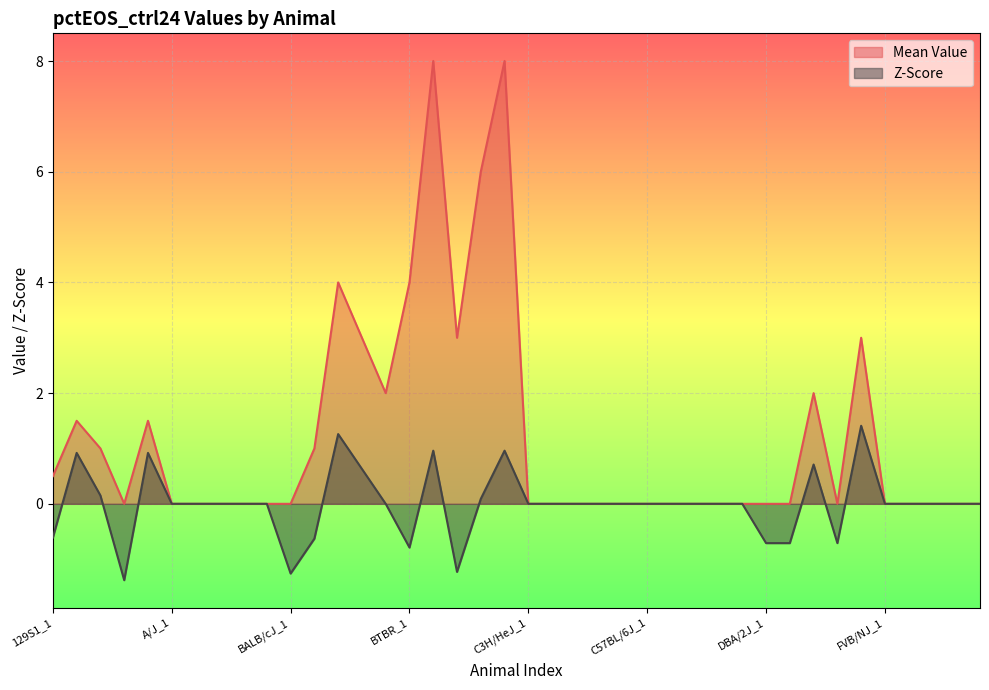

Is the value of Z-Score at C3H/HeJ_2 greater than the value of Mean Value at BALB/cJ_5?

No